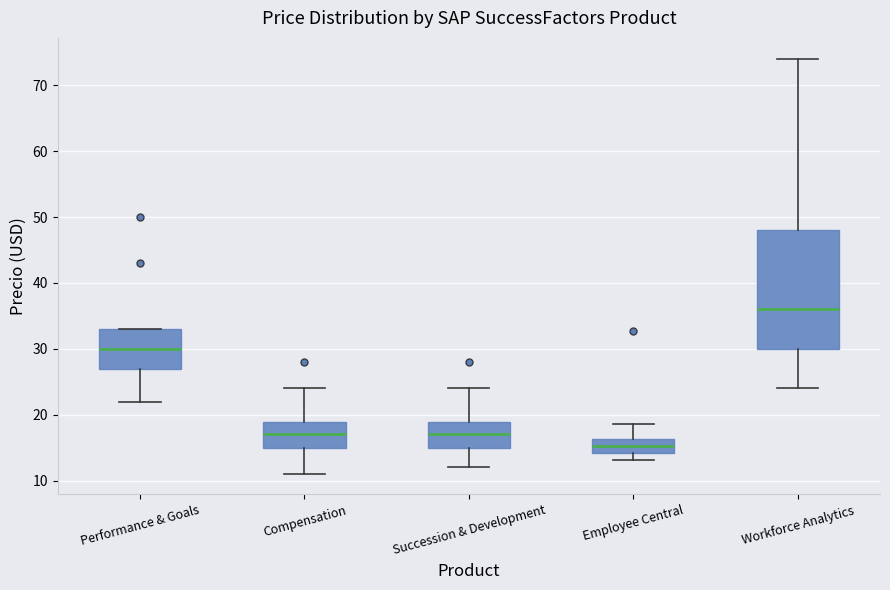

Which box is the tallest, from its lower edge to its upper edge?

Workforce Analytics